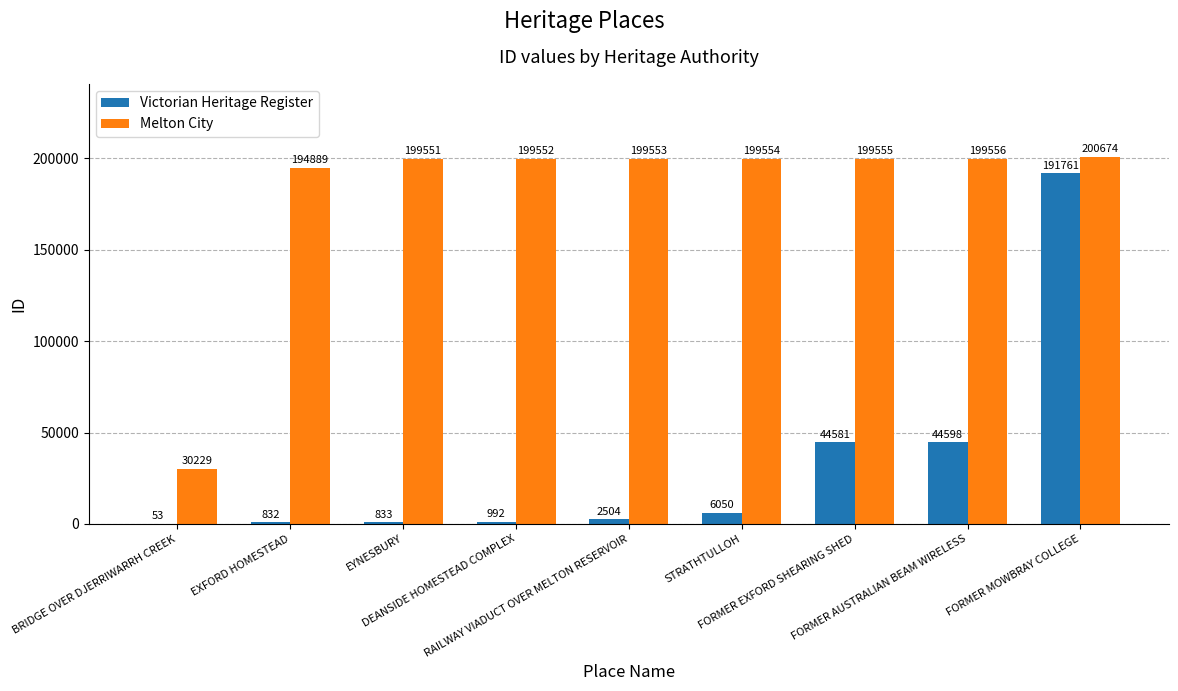

Which series has the largest total across all categories?

Melton City